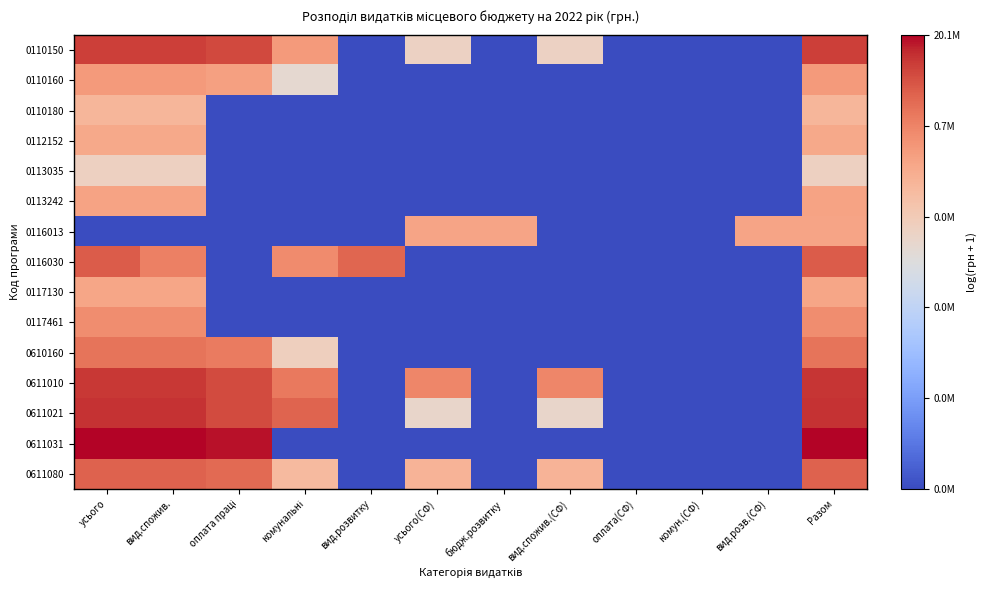

List the series in order of their peak value, highest first.

0611031, 0611021, 0611010, 0110150, 0116030, 0611080, 0610160, 0117461, 0110160, 0113242, 0116013, 0117130, 0112152, 0110180, 0113035